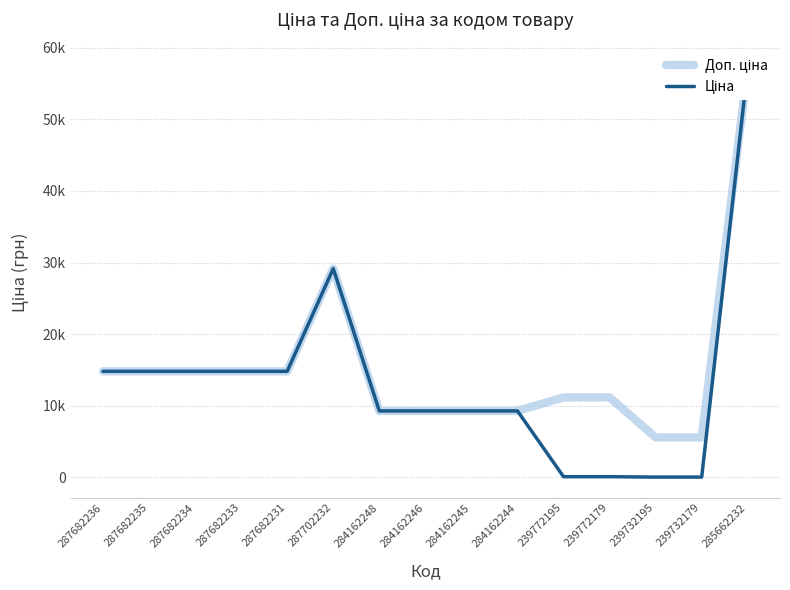

Rank the series by their maximum value, from highest to lowest.

Доп. ціна, Ціна